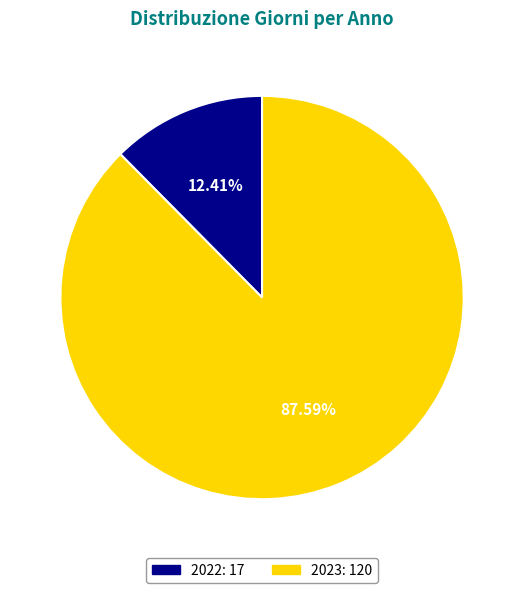

To the nearest percent, what portion does 2023 represent?

88%